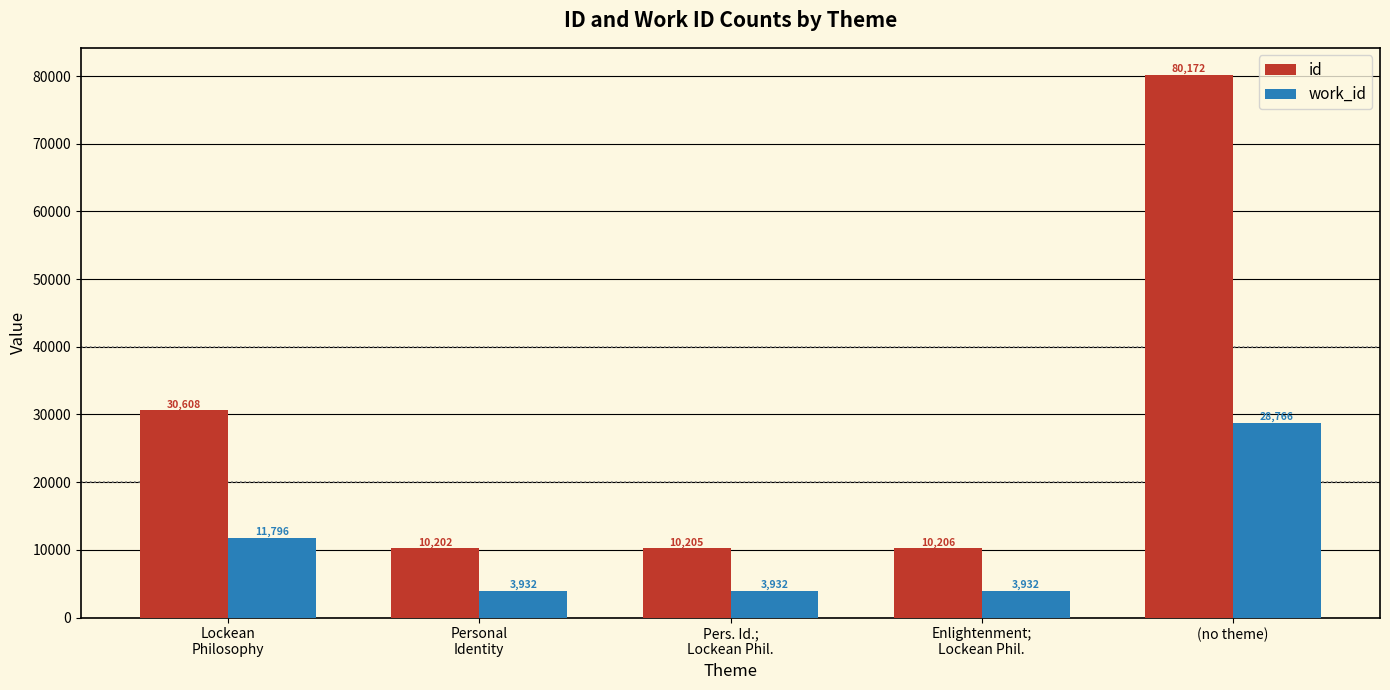

Reading left to right, extract all data points from this chart.

id: 30608	10202	10205	10206	80172
work_id: 11796	3932	3932	3932	28766